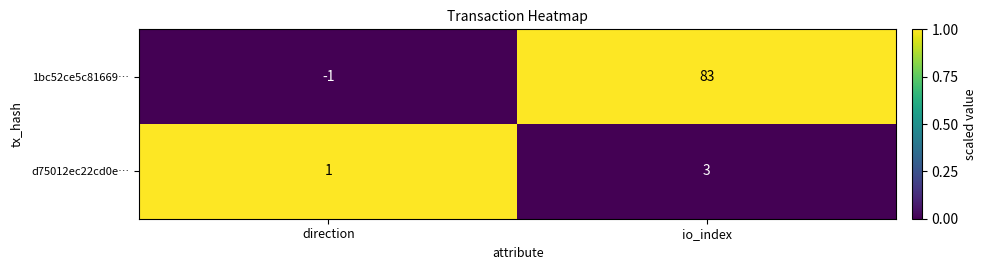

Is it true that d75012ec22cd0e… equals 0 at direction?

False